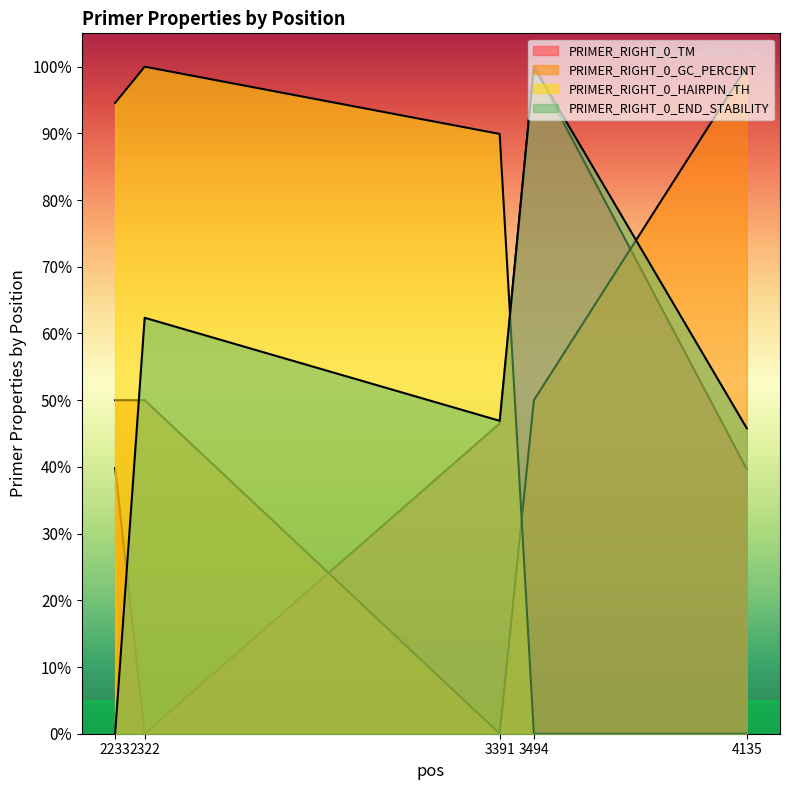

Does the chart have visible grid lines?

No